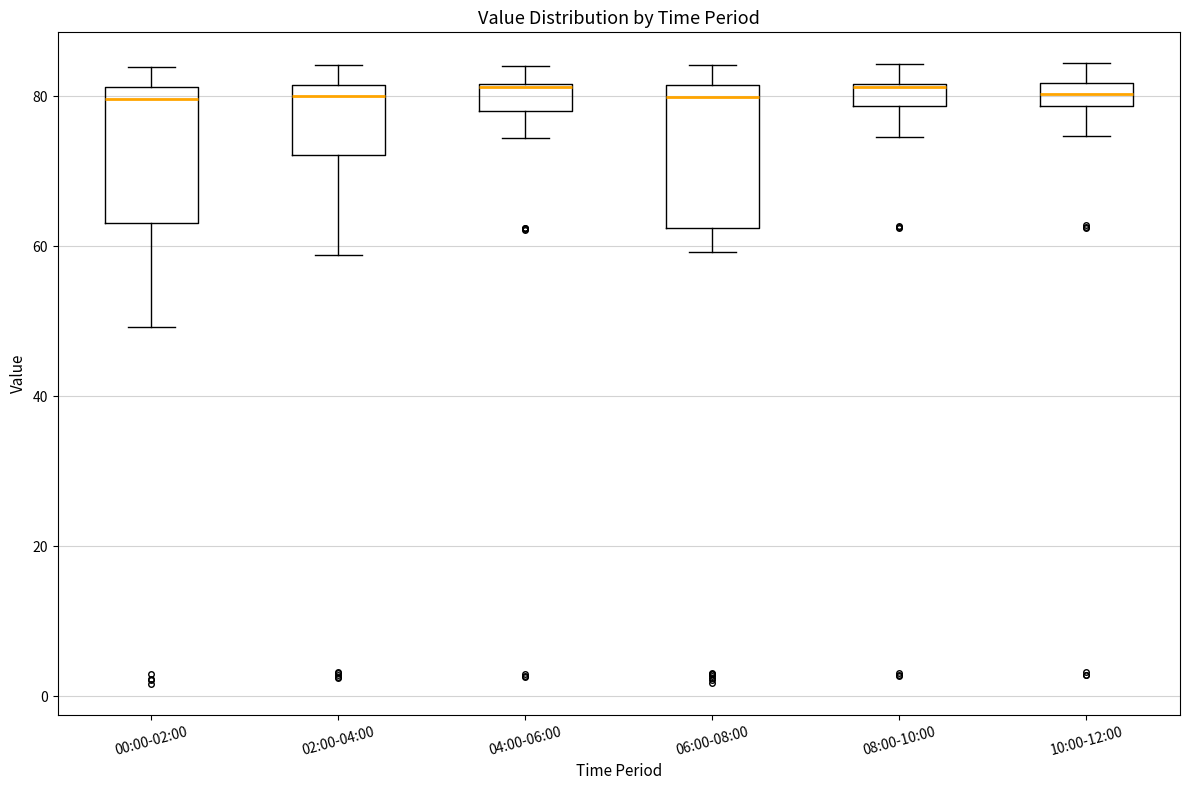

Where is the upper edge of the box for 04:00-06:00 on the y-axis? The values are not printed on the chart, so give them approximately, as read against the axis.

82